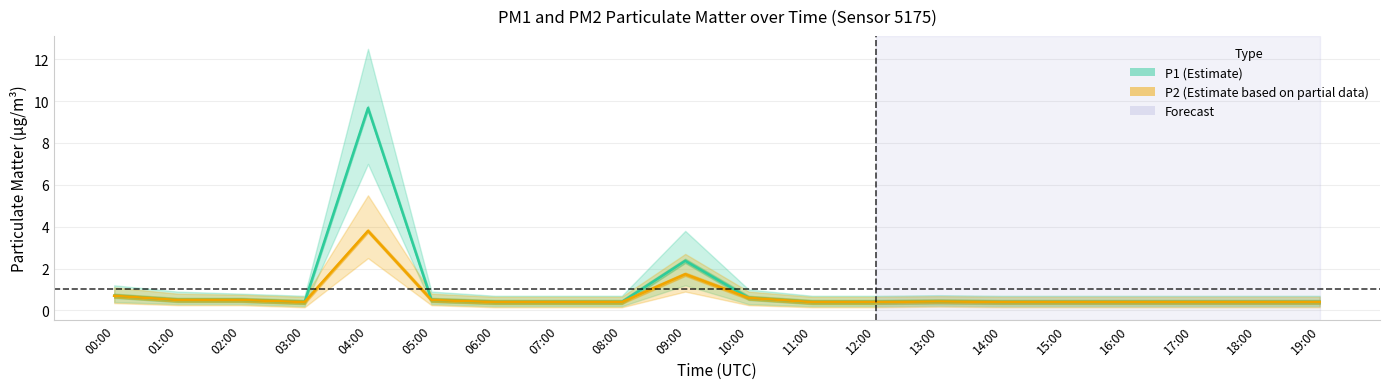

Reading left to right, list all the values displayed in this chart.

P1: 00:00=0.7	01:00=0.5	02:00=0.5	03:00=0.4	04:00=9.7	05:00=0.5	06:00=0.4	07:00=0.4	08:00=0.4	09:00=2.4	10:00=0.6	11:00=0.4	12:00=0.4	13:00=0.4	14:00=0.4	15:00=0.4	16:00=0.4	17:00=0.4	18:00=0.4	19:00=0.4
P2: 00:00=0.7	01:00=0.5	02:00=0.5	03:00=0.4	04:00=3.8	05:00=0.5	06:00=0.4	07:00=0.4	08:00=0.4	09:00=1.7	10:00=0.6	11:00=0.4	12:00=0.4	13:00=0.4	14:00=0.4	15:00=0.4	16:00=0.4	17:00=0.4	18:00=0.4	19:00=0.4